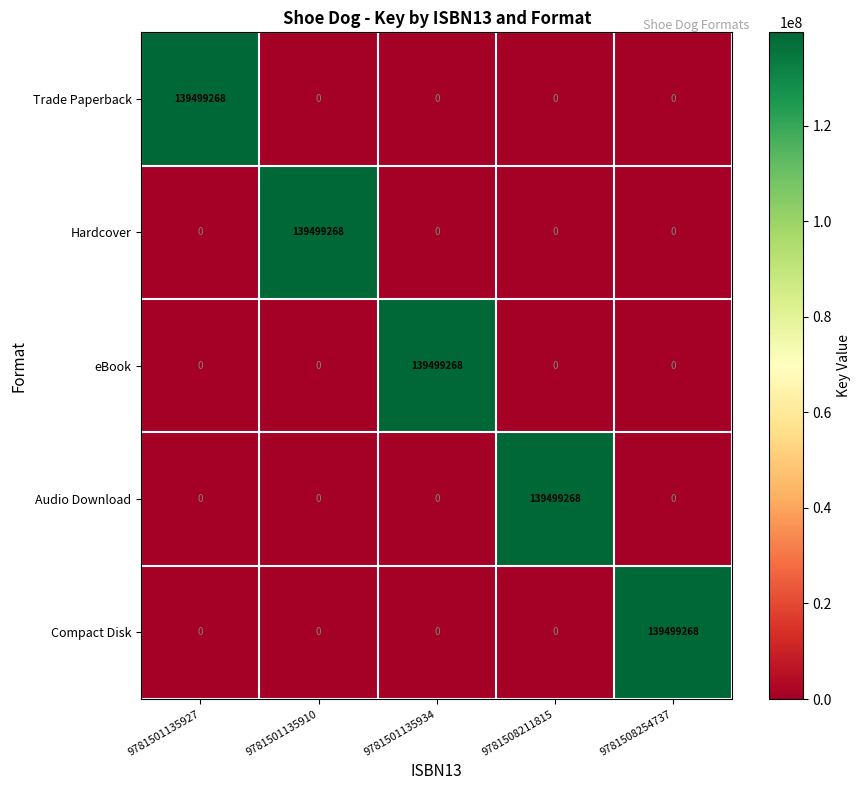

Count the number of data series in this chart.

5